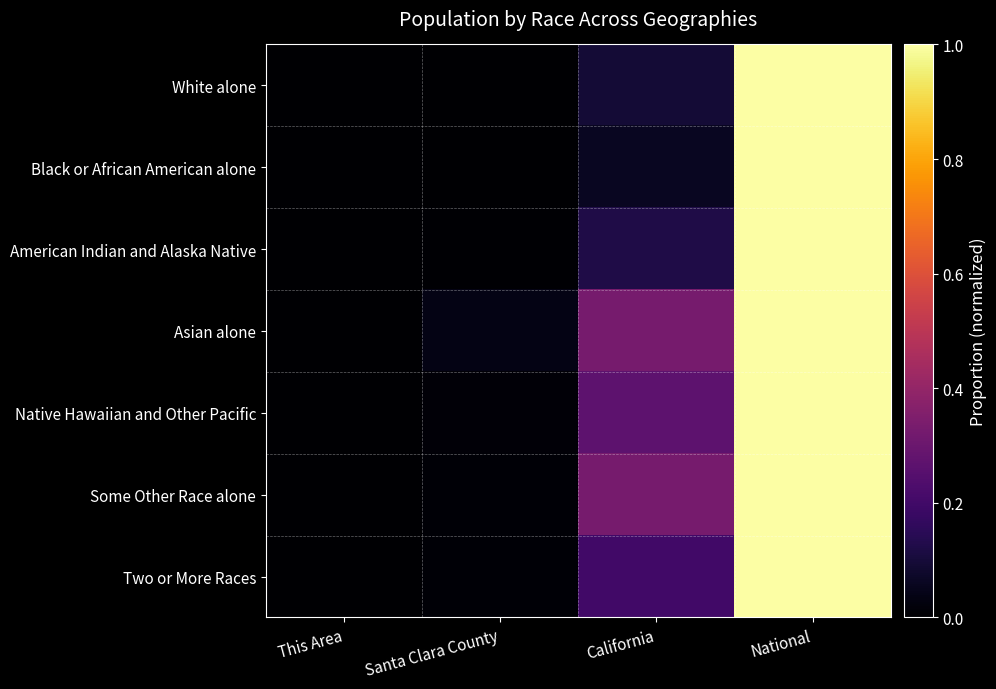

Reading left to right, what are all the values shown in this chart?

White alone: This Area=0.0	Santa Clara County=0.0	California=0.1	National=1.0
Black or African American alone: This Area=0.0	Santa Clara County=0.0	California=0.1	National=1.0
American Indian and Alaska Native: This Area=0.0	Santa Clara County=0.0	California=0.1	National=1.0
Asian alone: This Area=0.0	Santa Clara County=0.0	California=0.3	National=1.0
Native Hawaiian and Other Pacific: This Area=0.0	Santa Clara County=0.0	California=0.3	National=1.0
Some Other Race alone: This Area=0.0	Santa Clara County=0.0	California=0.3	National=1.0
Two or More Races: This Area=0.0	Santa Clara County=0.0	California=0.2	National=1.0